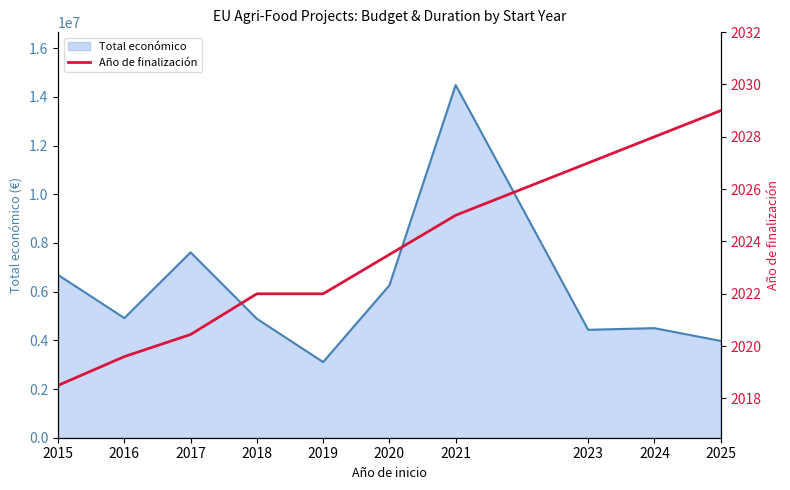

What is the smallest value displayed?

2018.5